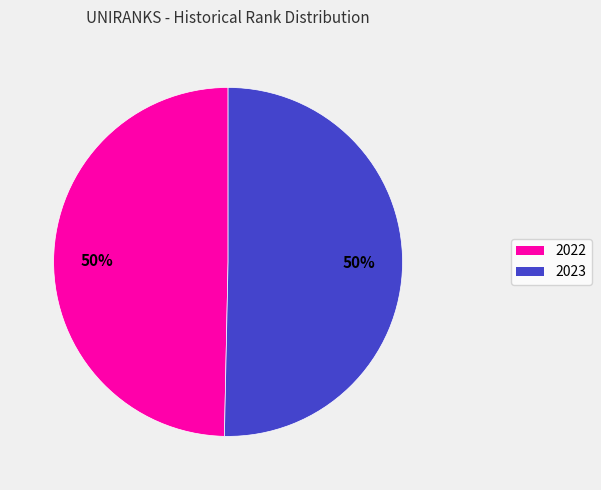

What is the ratio of the value at 2023 to the value at 2022?

1.0